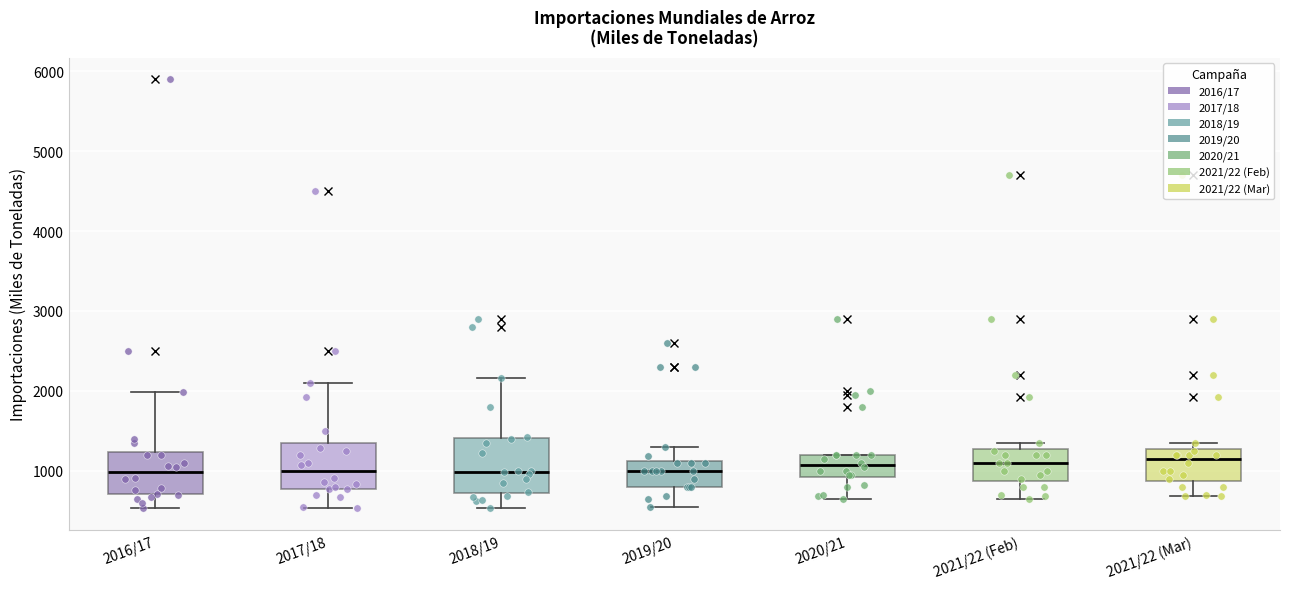

Which box is the tallest, from its lower edge to its upper edge?

2018/19